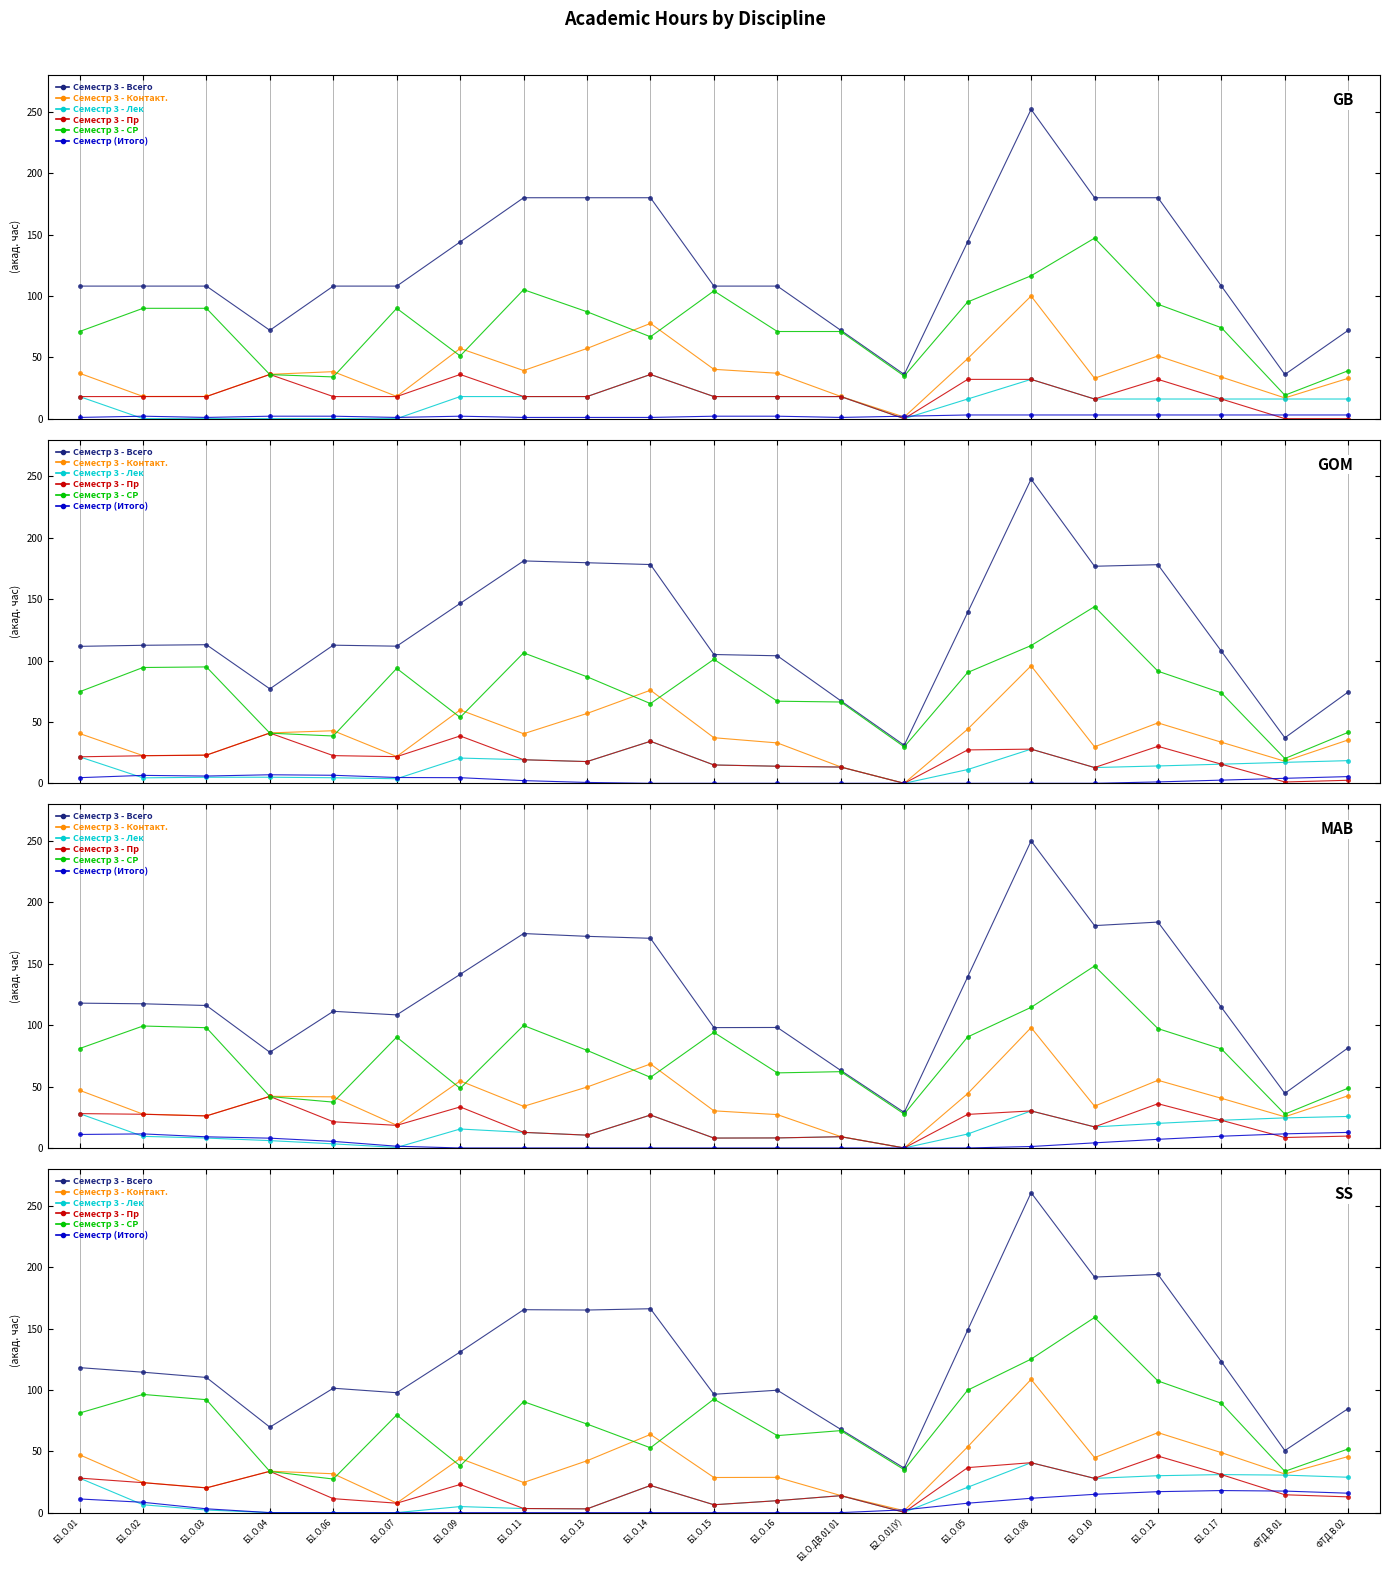

What are all the series names shown in the legend?

Семестр 3 - Всего, Семестр 3 - Контакт., Семестр 3 - Лек, Семестр 3 - Пр, Семестр 3 - СР, Семестр (Итого)